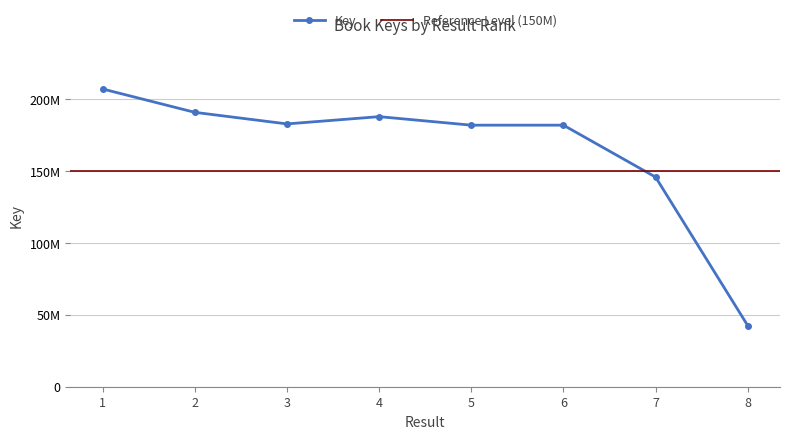

Which has a higher value, 3 or 2?

2